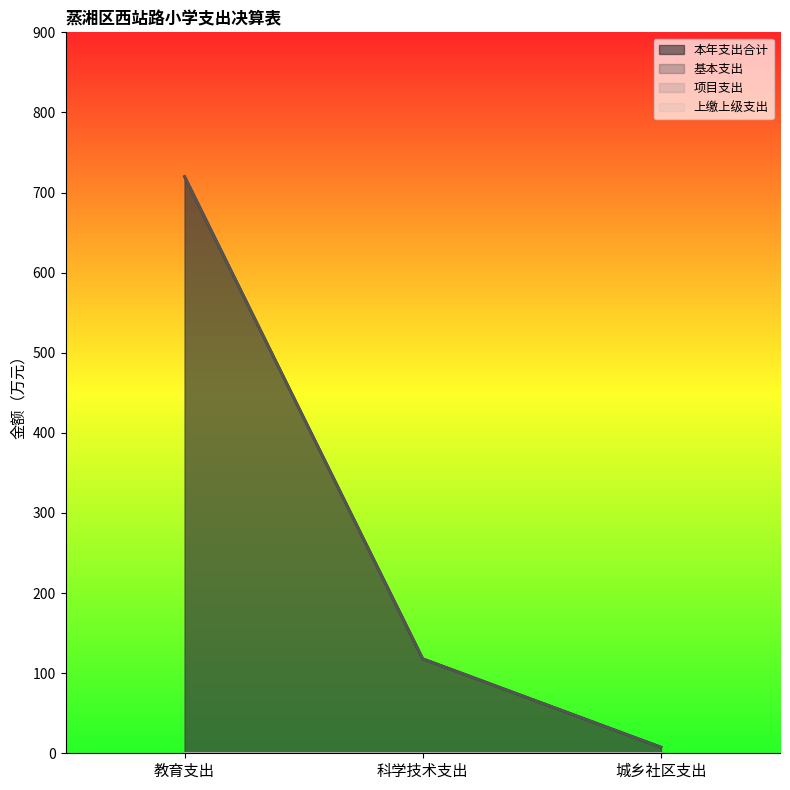

What is the label of the 2nd point from the left?

科学技术支出